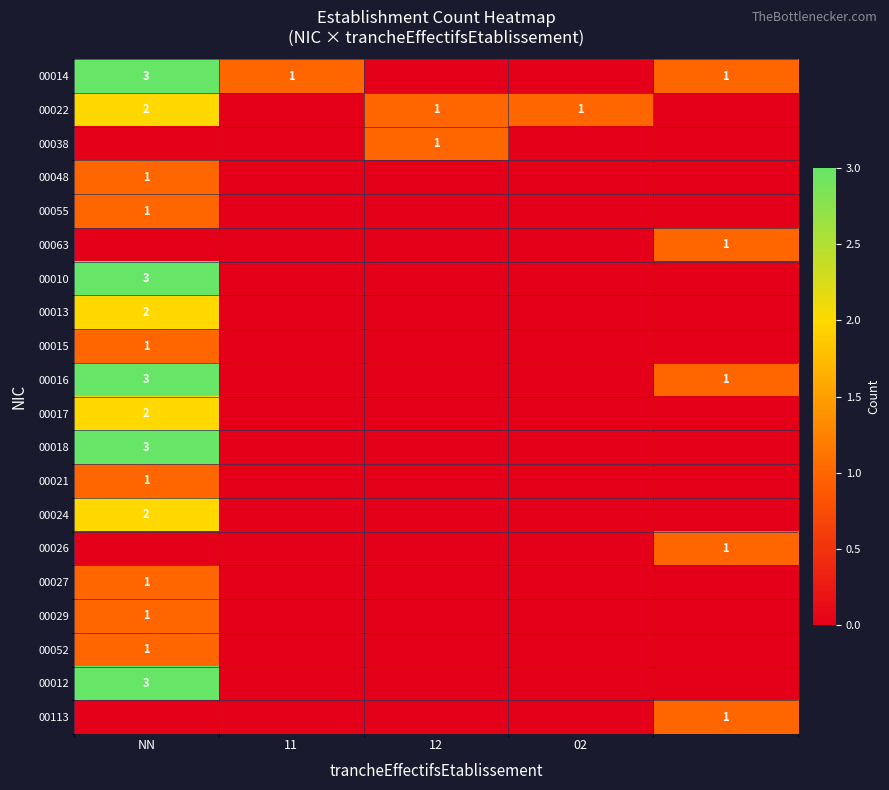

Which series changed the most between 11 and 12?

00014